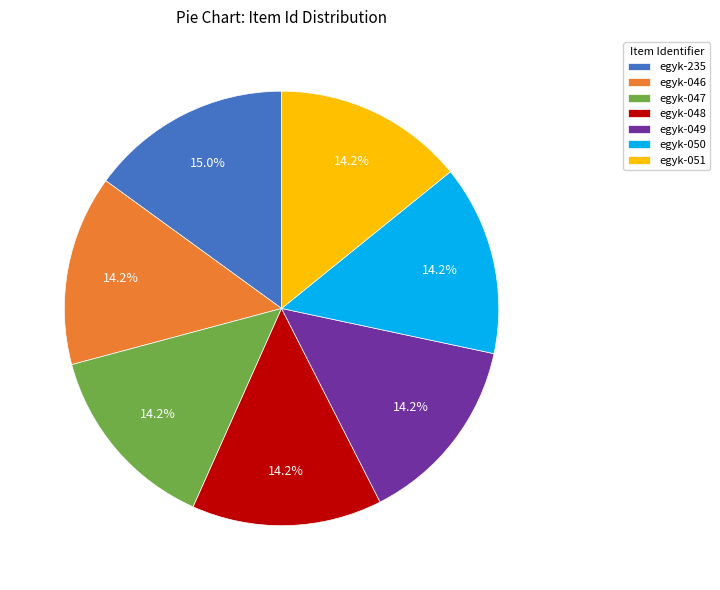

The egyk-050 slice represents 14% of the pie. True or false?

True